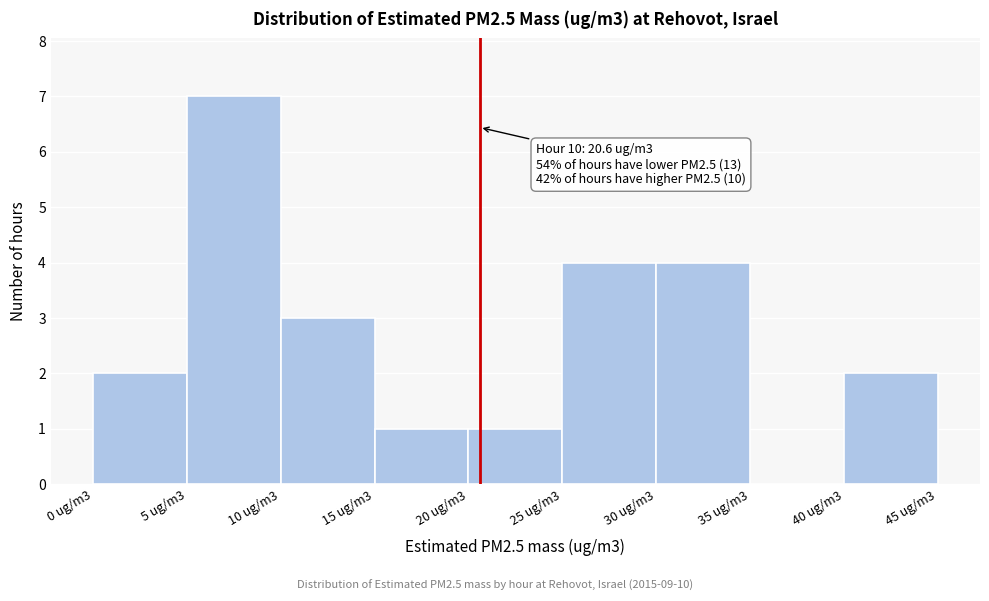

Reading left to right, extract all data points from this chart.

0 ug/m3=2	5 ug/m3=7	10 ug/m3=3	15 ug/m3=1	20 ug/m3=1	25 ug/m3=4	30 ug/m3=4	35 ug/m3=0	40 ug/m3=2